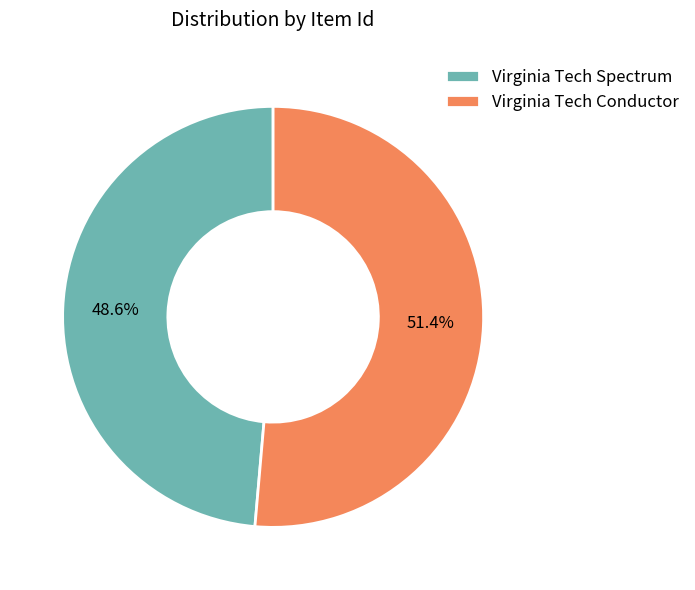

Which category has the biggest portion of the pie?

Virginia Tech Conductor